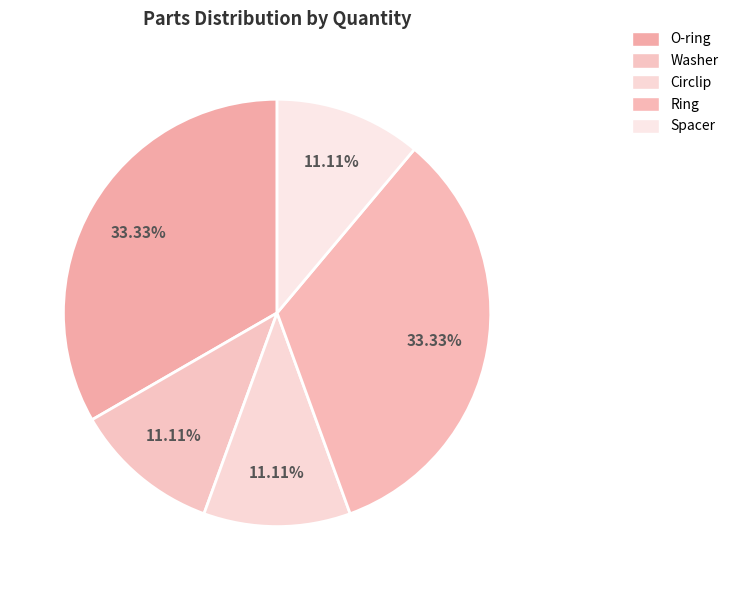

Combined, do Circlip and Washer account for over 50%?

No